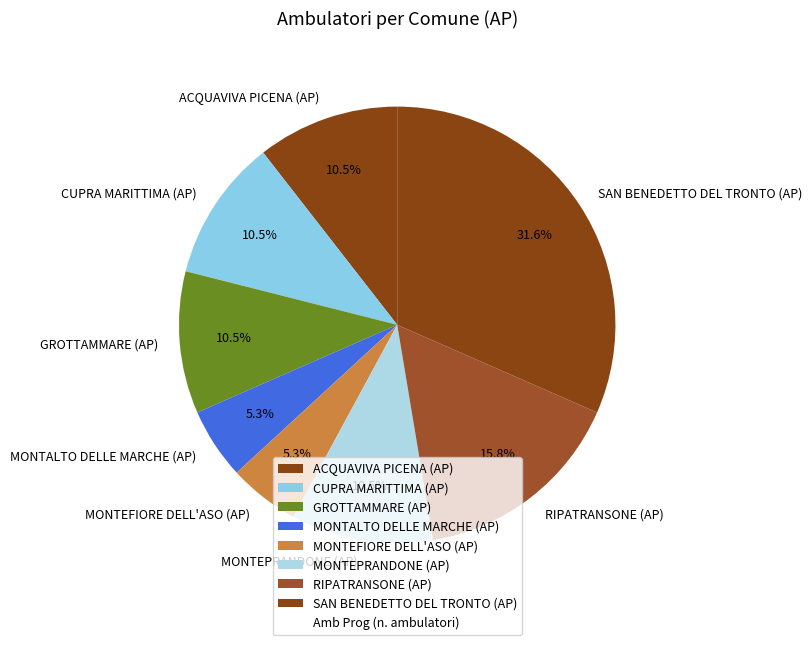

Is there any slice that represents more than half of the pie?

No